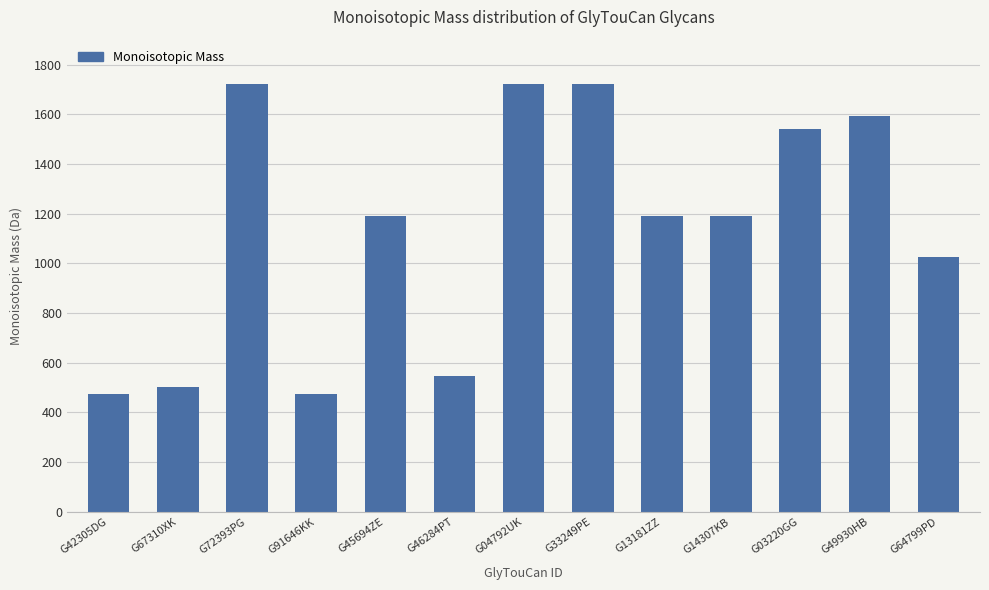

Between G72393PG and G13181ZZ, which is larger?

G72393PG